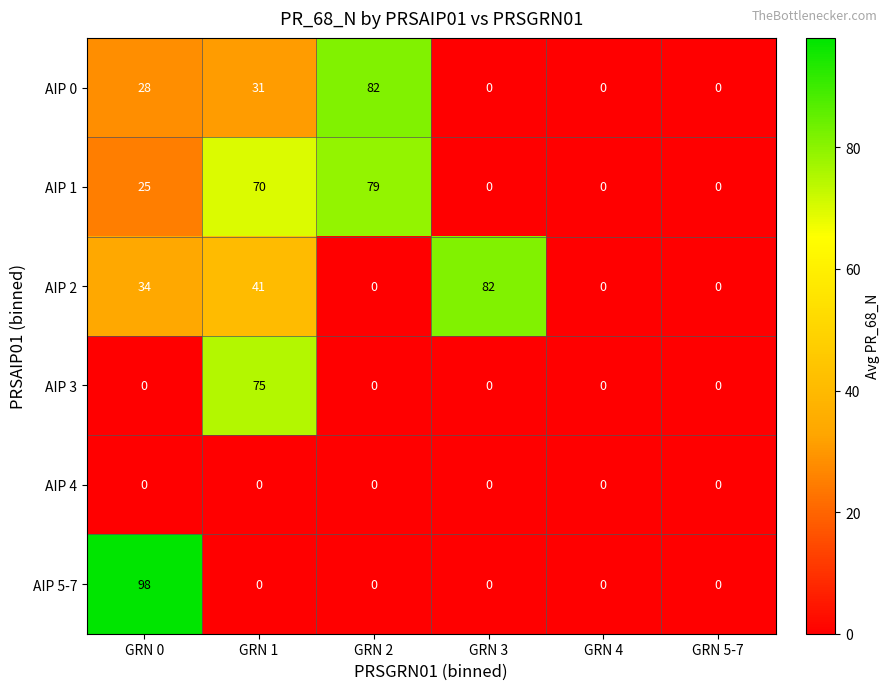

Which series has the largest total across all categories?

AIP 1